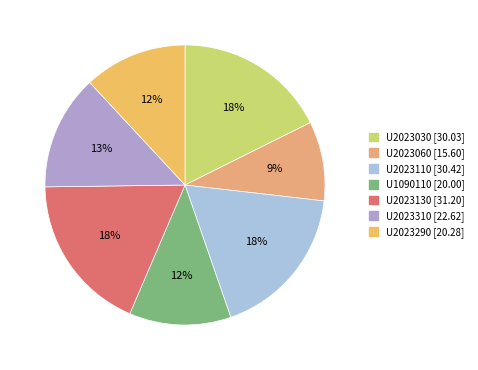

How many segments does this pie chart have?

7